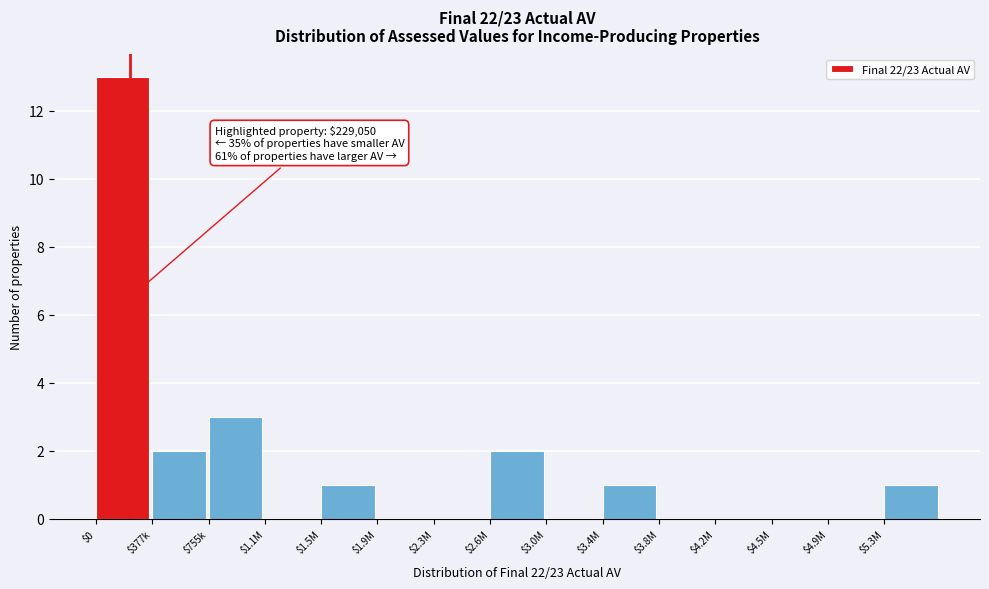

Where is the data nearest to the value 6?

$755k